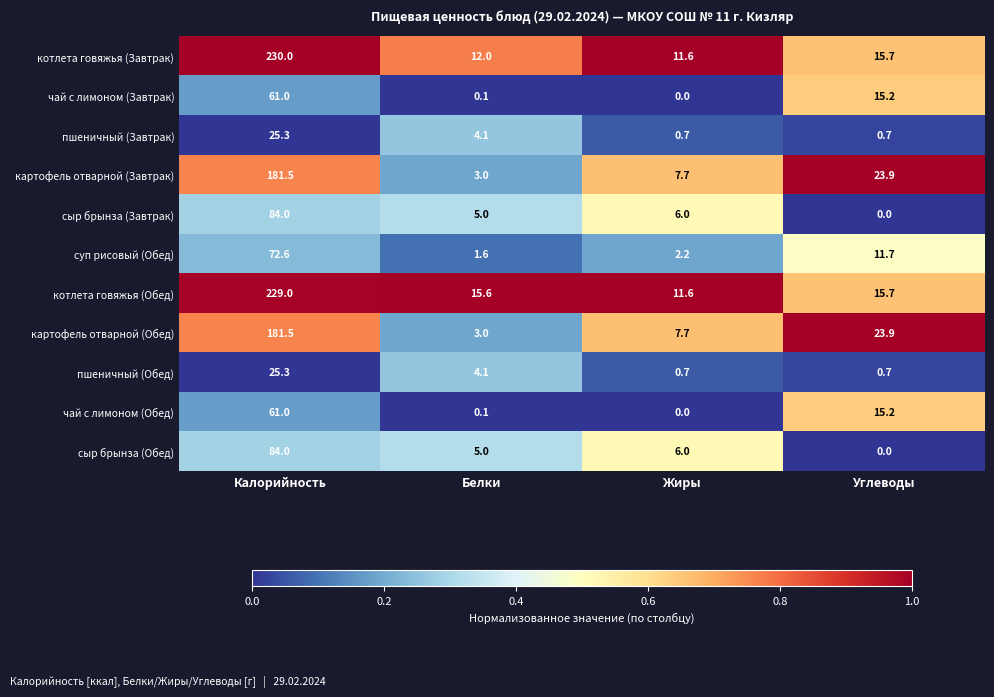

What is the sum of all чай с лимоном (Обед) values?

76.3